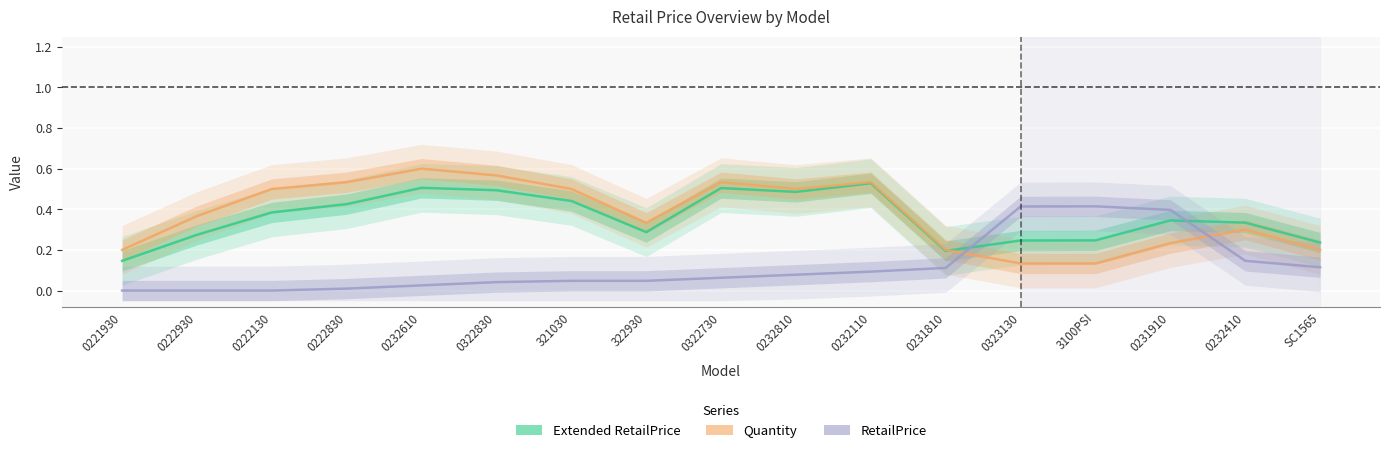

Count the number of data series in this chart.

3